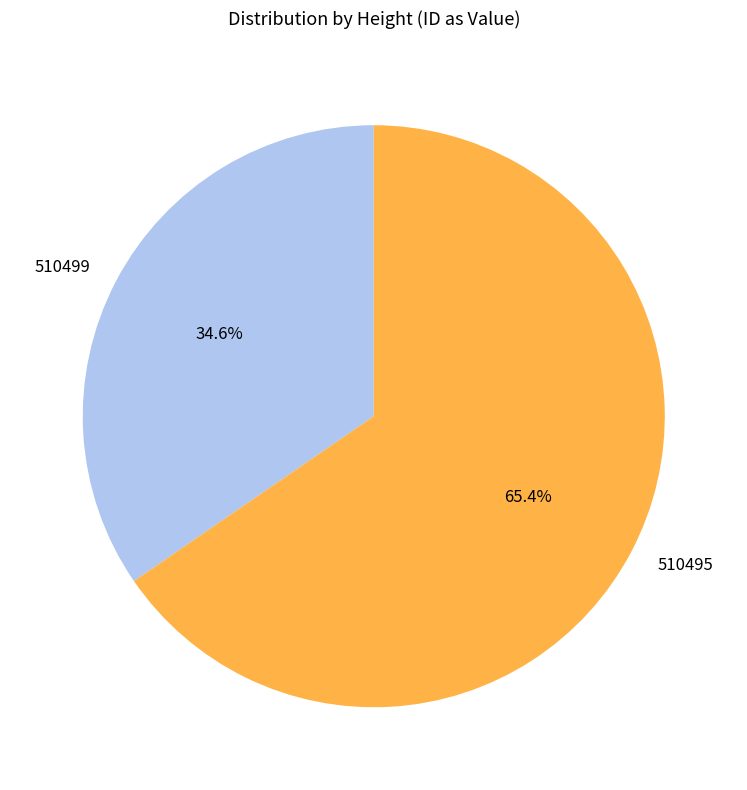

Rank the categories by value from highest to lowest.

510495, 510499